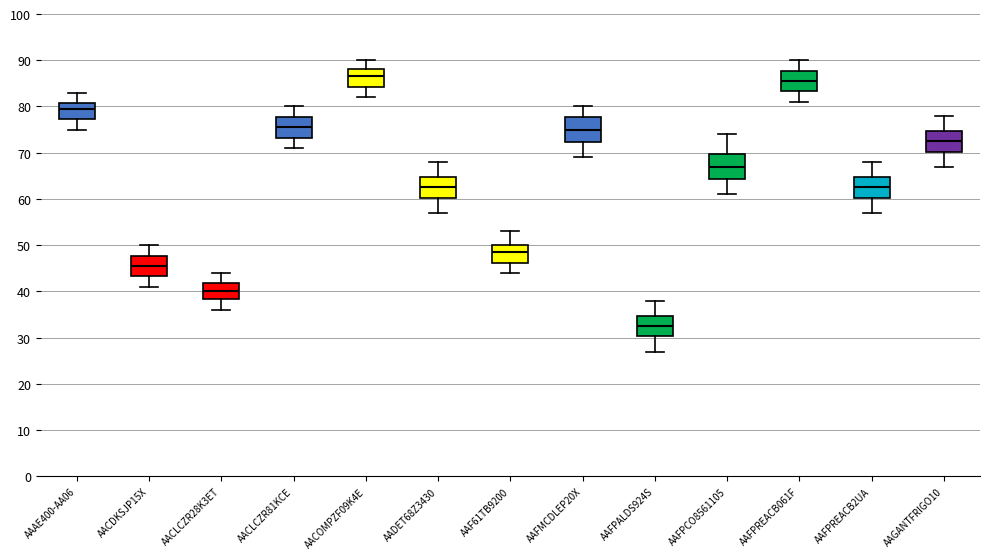

Reading left to right, transcribe this box plot: for each box, give where its median line is, the range the box spans, and where its two whiskers end, as read against the y-axis. The values are not printed on the chart, so give them approximately, as read against the axis.

AAAE400-AA06: median 80, box 77 to 81, whiskers 75 to 83
AACDKSJP15X: median 46, box 43 to 48, whiskers 41 to 50
AACLCZR28K3ET: median 40, box 38 to 42, whiskers 36 to 44
AACLCZR81KCE: median 76, box 73 to 78, whiskers 71 to 80
AACOMPZF09K4E: median 87, box 84 to 88, whiskers 82 to 90
AADET68Z3430: median 63, box 60 to 65, whiskers 57 to 68
AAF61TB9200: median 49, box 46 to 50, whiskers 44 to 53
AAFMCDLEP20X: median 75, box 72 to 78, whiskers 69 to 80
AAFPALDS924S: median 33, box 30 to 35, whiskers 27 to 38
AAFPCO8561105: median 67, box 64 to 70, whiskers 61 to 74
AAFPREACB061F: median 86, box 83 to 88, whiskers 81 to 90
AAFPREACB2UA: median 63, box 60 to 65, whiskers 57 to 68
AAGANTFRIGO10: median 73, box 70 to 75, whiskers 67 to 78